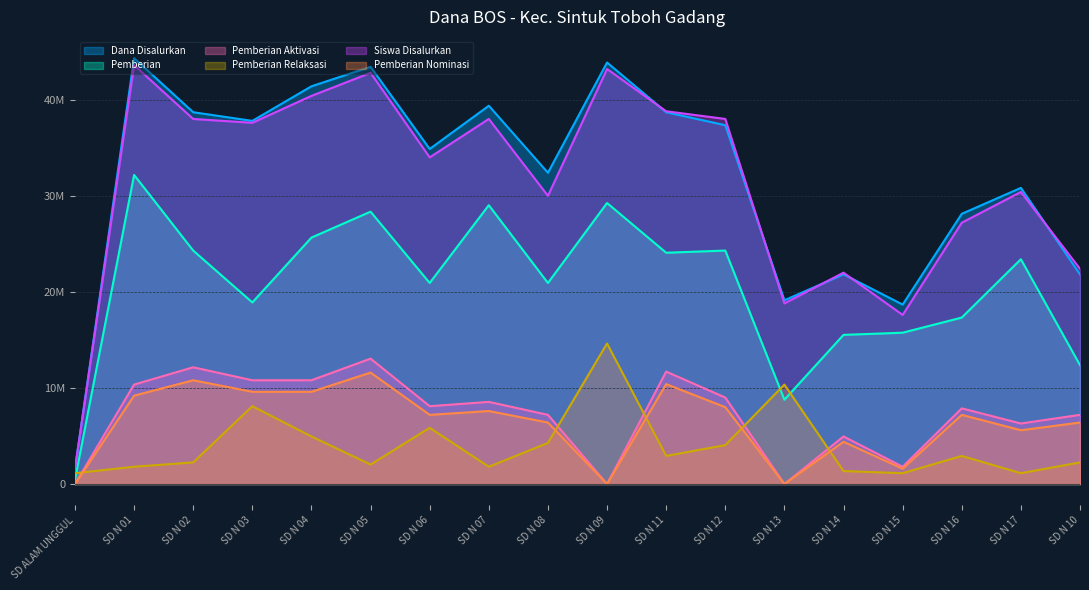

Reading right to left, transcribe all the data shown in this chart.

Dana Disalurkan: 21825000	30825000	28125000	18675000	21825000	19125000	37350000	38700000	43875000	32400000	39375000	34875000	43425000	41400000	37800000	38700000	44325000	1575000
Pemberian: 12375000	23400000	17325000	15750000	15525000	8775000	24300000	24075000	29250000	20925000	29025000	20925000	28350000	25650000	18900000	24300000	32175000	450000
Siswa Disalurkan: 22400000	30400000	27200000	17600000	22000000	18800000	38000000	38800000	43200000	30000000	38000000	34000000	42800000	40400000	37600000	38000000	43600000	1600000
Pemberian Aktivasi: 7200000	6300000	7875000	1800000	4950000	0	9000000	11700000	0	7200000	8550000	8100000	13050000	10800000	10800000	12150000	10350000	0
Pemberian Nominasi: 6400000	5600000	7200000	1600000	4400000	0	8000000	10400000	0	6400000	7600000	7200000	11600000	9600000	9600000	10800000	9200000	0
Pemberian Relaksasi: 2250000	1125000	2925000	1125000	1350000	10350000	4050000	2925000	14625000	4275000	1800000	5850000	2025000	4950000	8100000	2250000	1800000	1125000